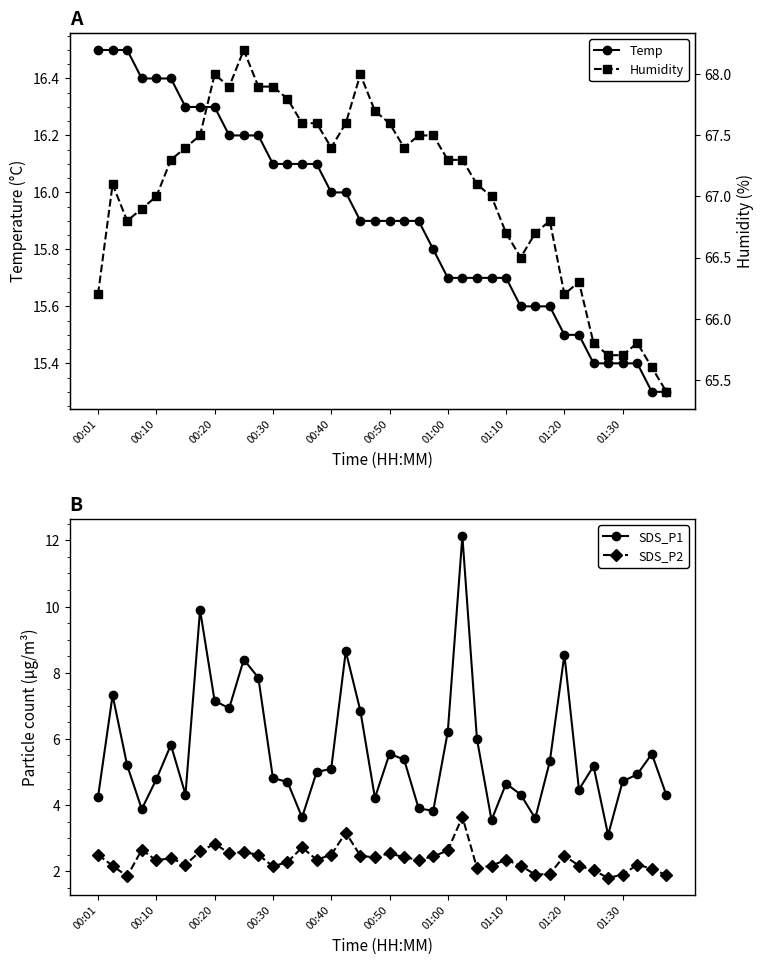

True or false: SDS_P1 has more than 0 interior local peaks.

True